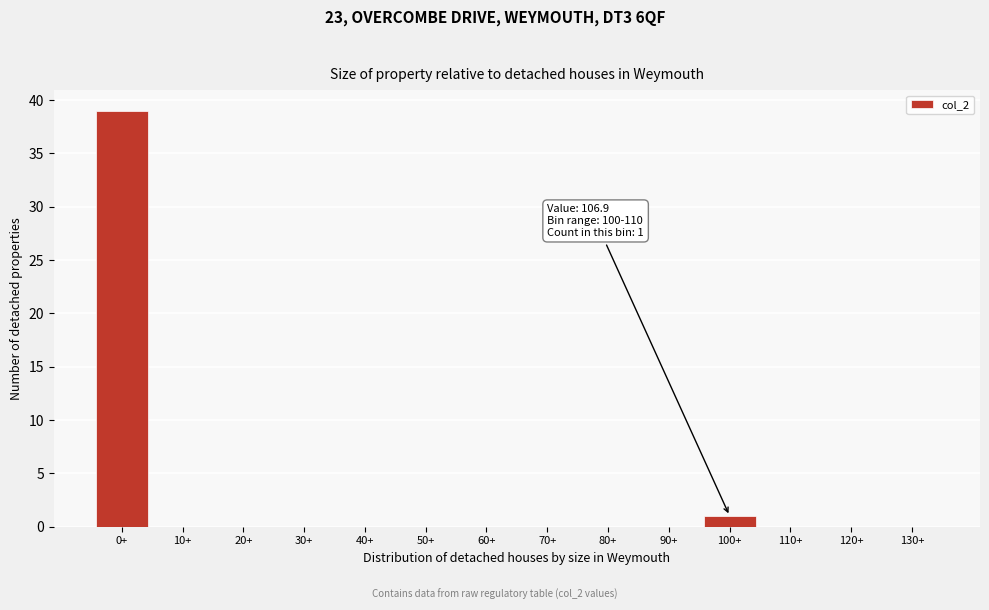

Reading left to right, list all the values displayed in this chart.

0+=39	10+=0	20+=0	30+=0	40+=0	50+=0	60+=0	70+=0	80+=0	90+=0	100+=1	110+=0	120+=0	130+=0